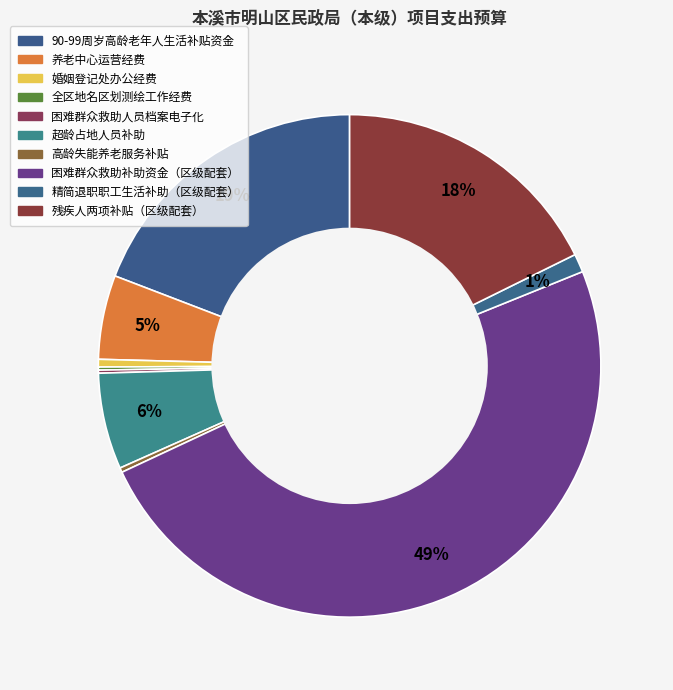

Which category has the biggest portion of the pie?

困难群众救助补助资金（区级配套）